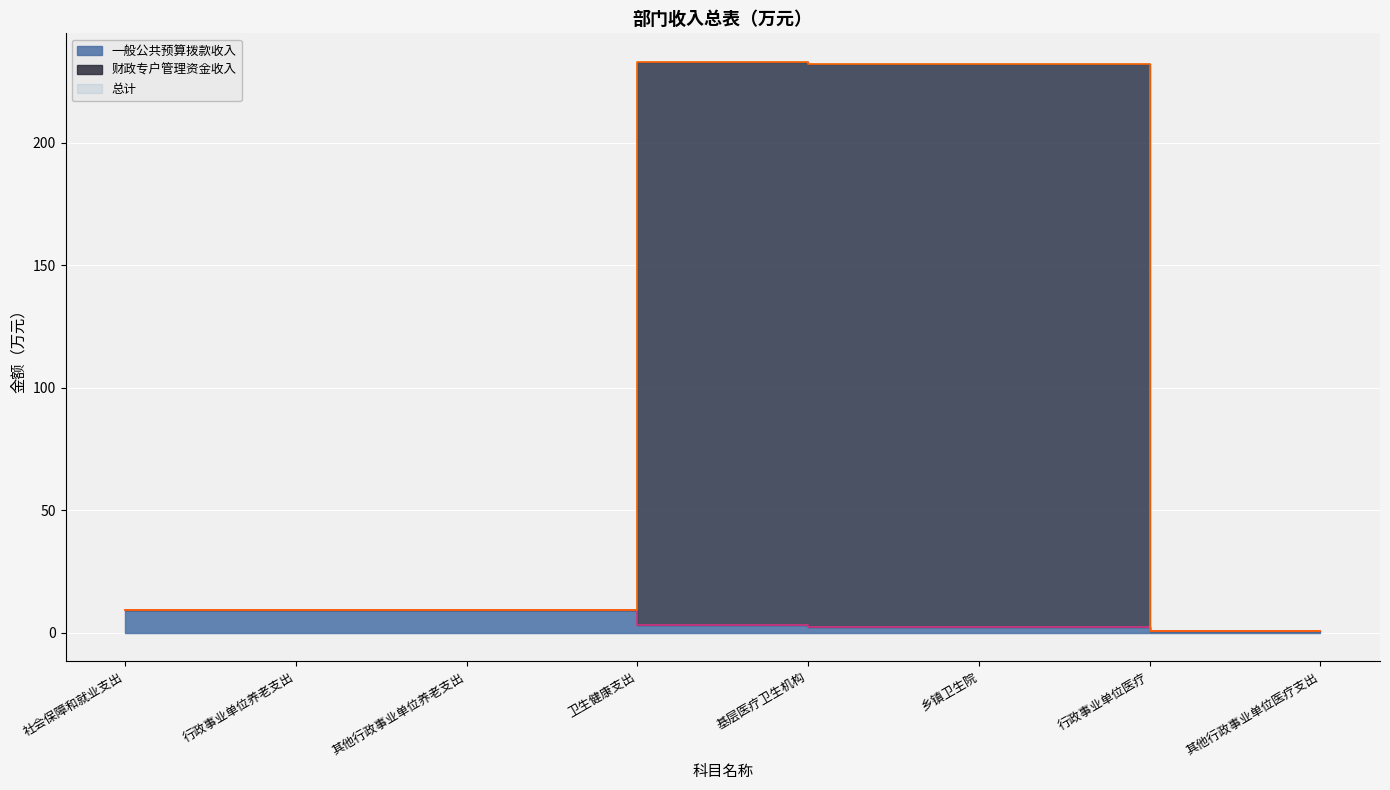

Between 社会保障和就业支出 and 乡镇卫生院, which series saw the biggest shift?

财政专户管理资金收入_line